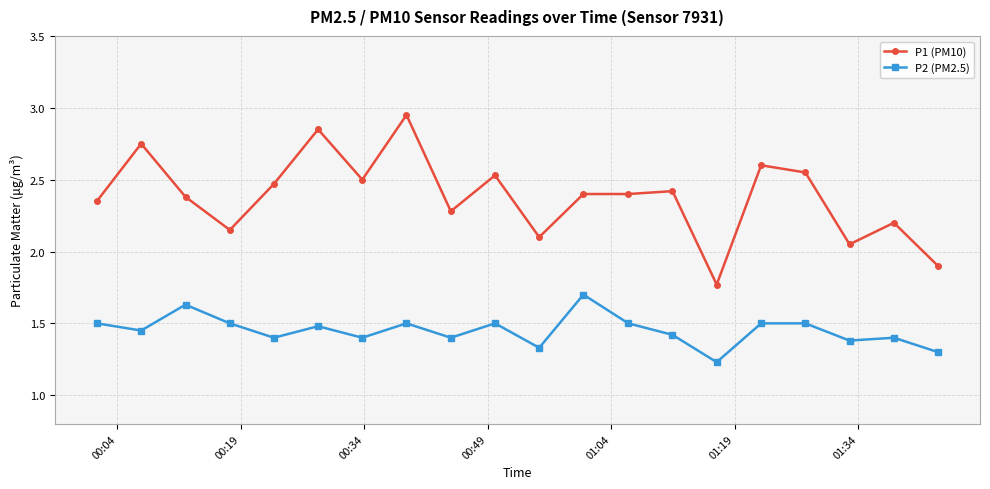

What is the average value of the P2 (PM2.5) series?

1.5